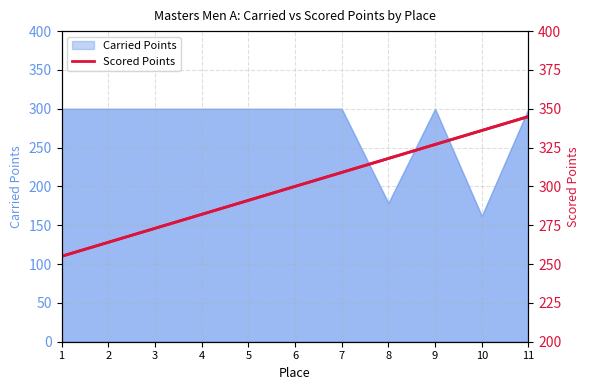

How many lines are shown in the chart?

1